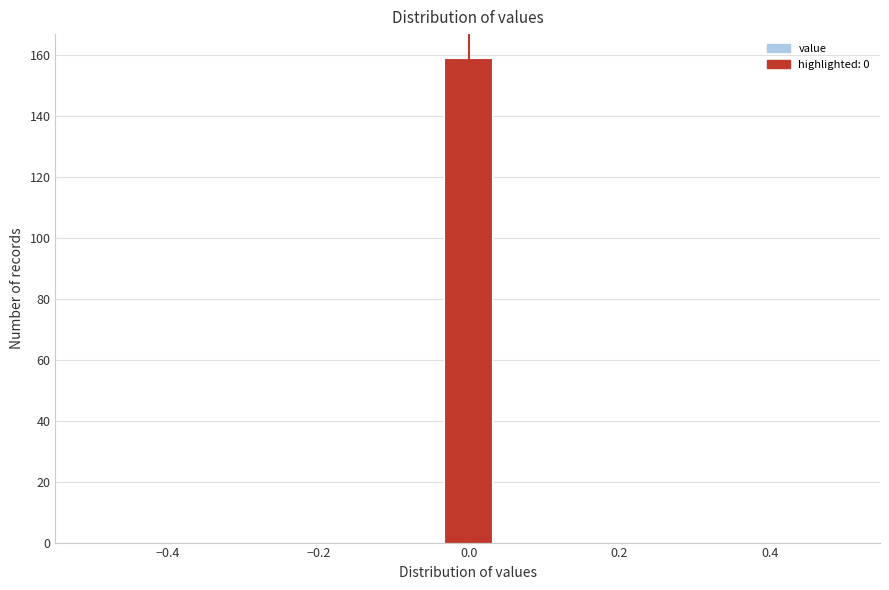

Around what value on the x-axis is the tallest bar? Give the approximate position of its centre, as read against the axis.

0.00